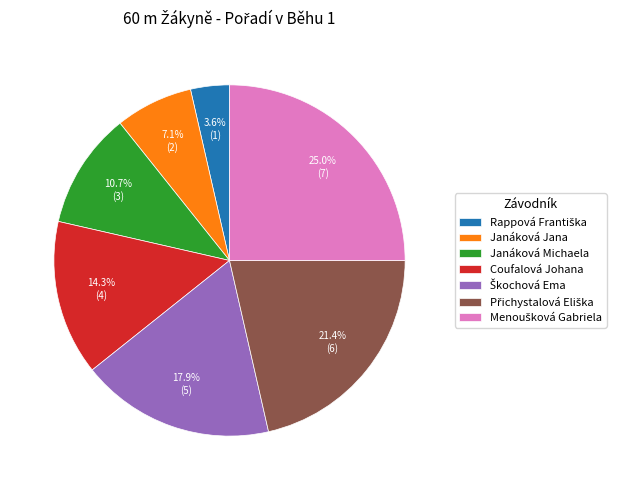

Approximately how many times larger is the value at Janáková Jana compared to Coufalová Johana?

0.5